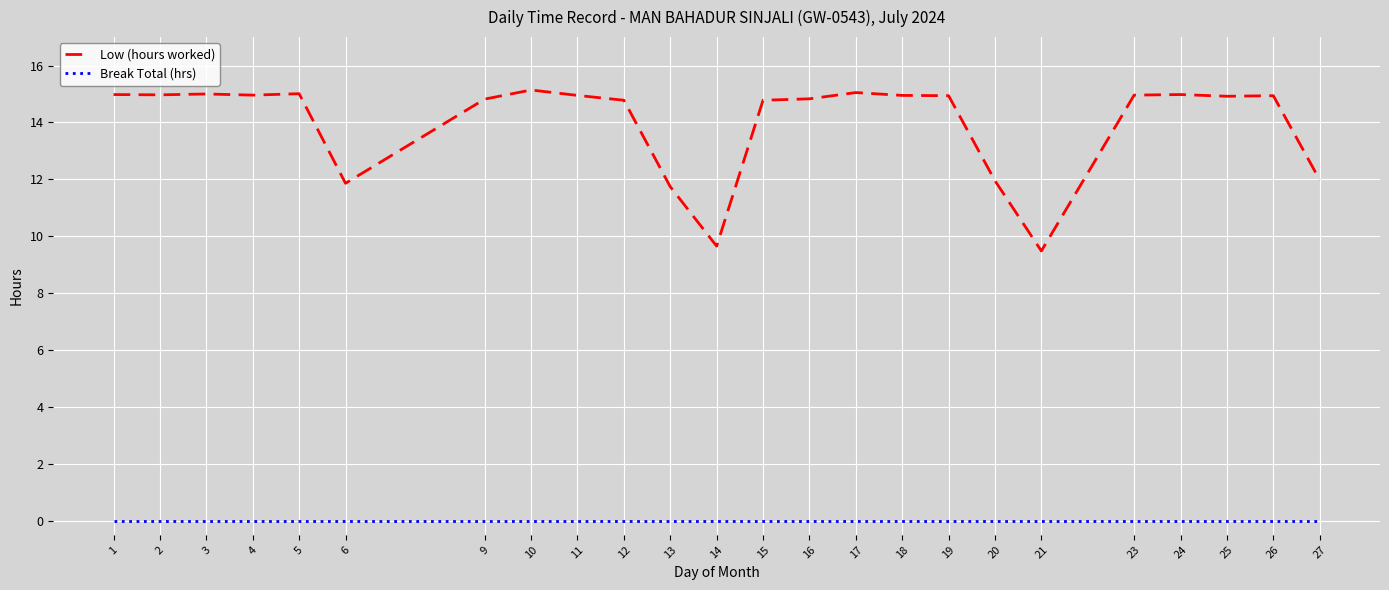

List the series in order of their peak value, lowest first.

Break Total (hrs), Low (hours worked)